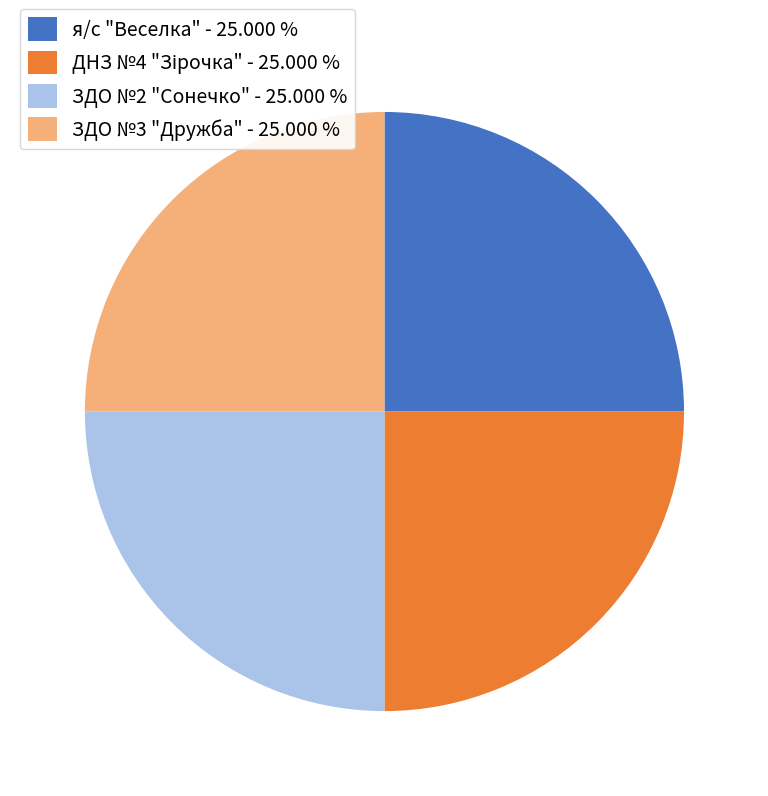

Does ЗДО №2 "Сонечко" - 25.000 % represent more than half of the total?

No